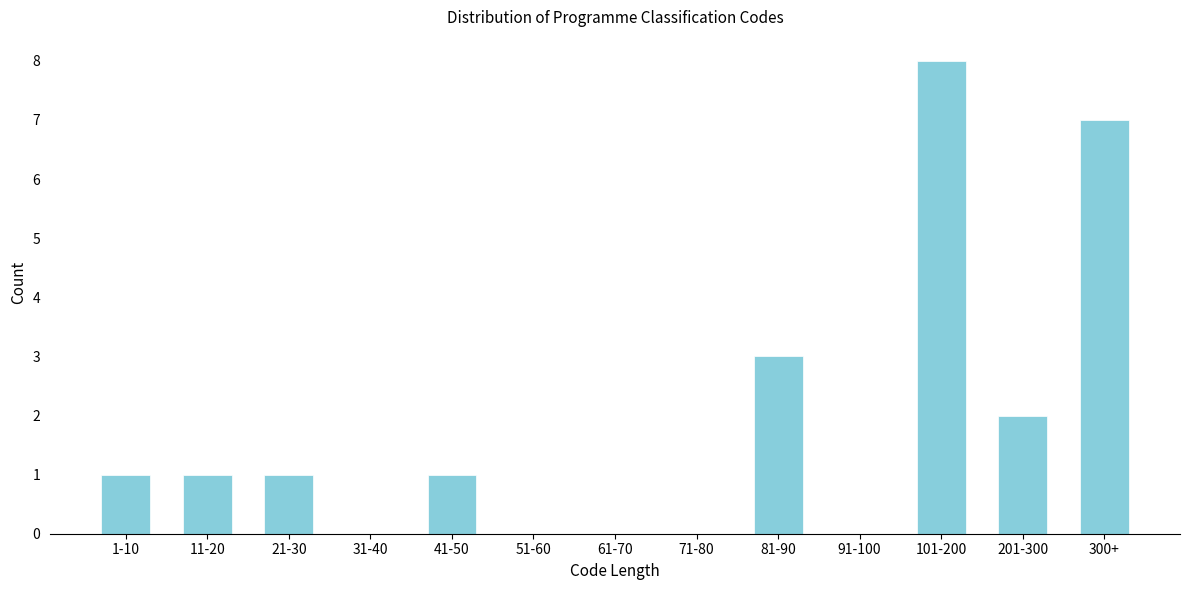

Reading left to right, what are all the values shown in this chart?

1-10=1	11-20=1	21-30=1	31-40=0	41-50=1	51-60=0	61-70=0	71-80=0	81-90=3	91-100=0	101-200=8	201-300=2	300+=7